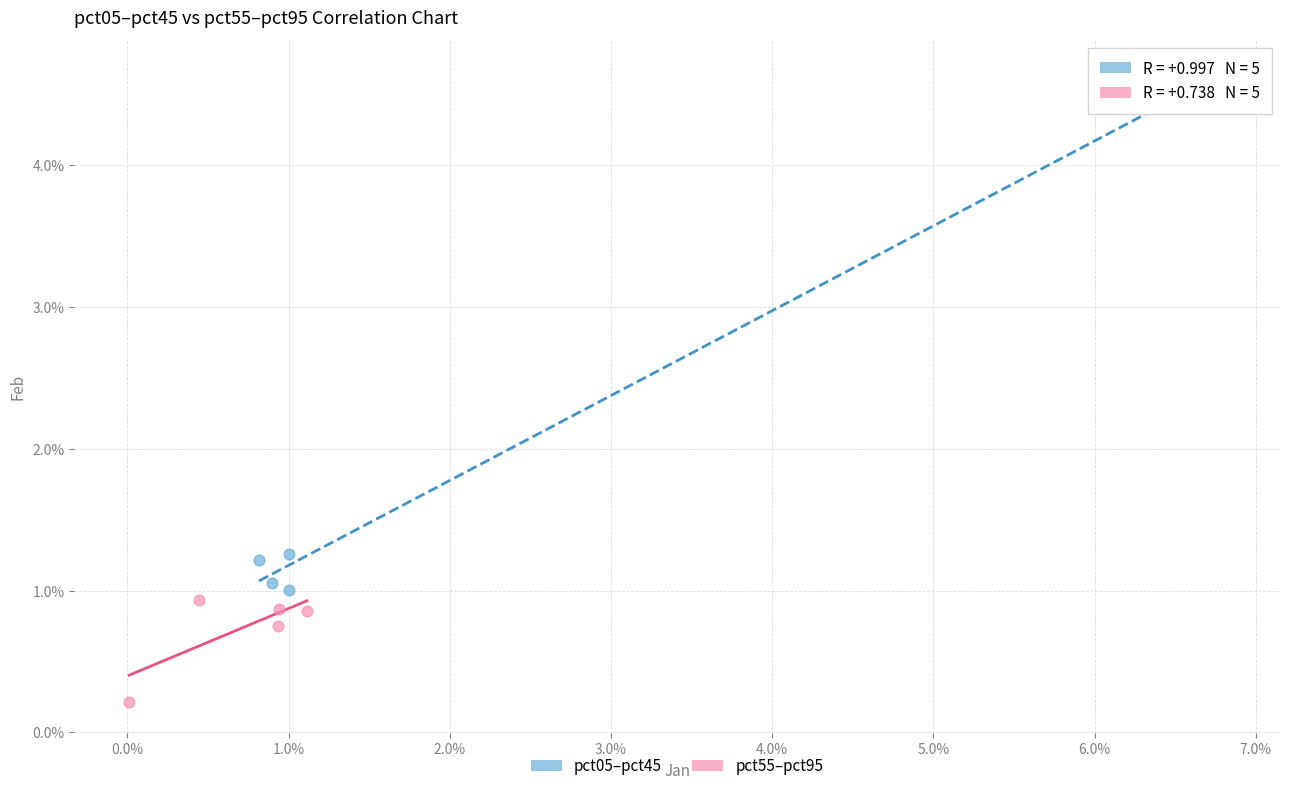

Which series has the largest Y range (max minus min)?

pct05–pct45